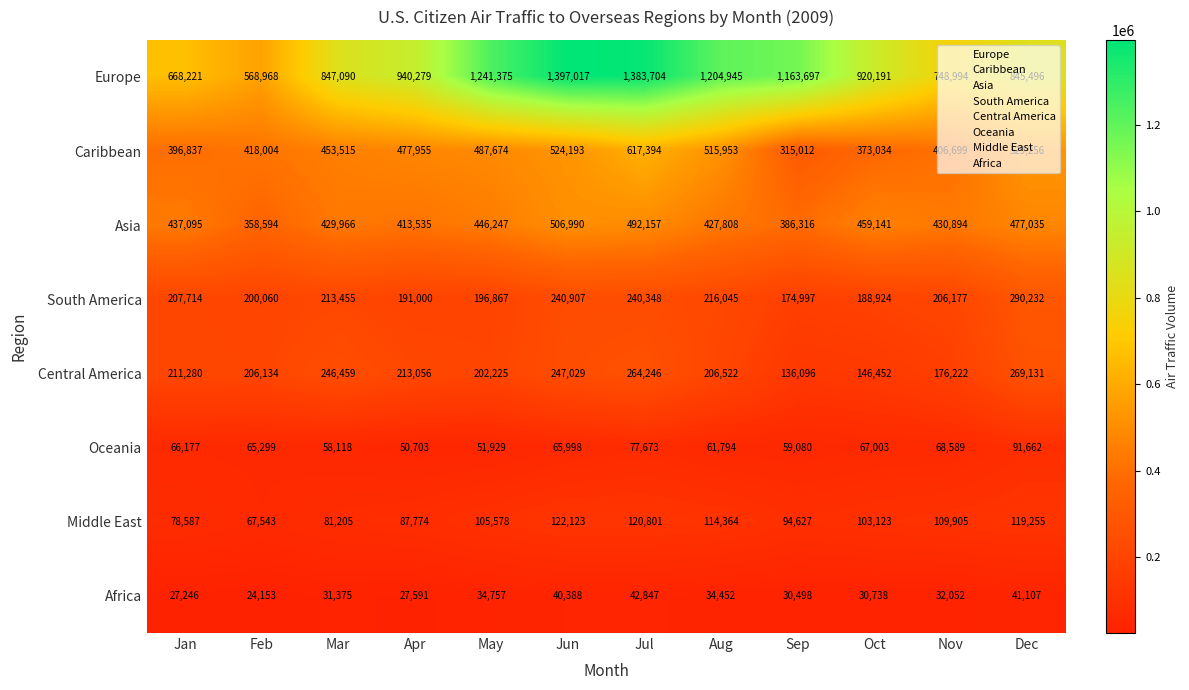

Which label corresponds to the smallest value in the chart?

Feb